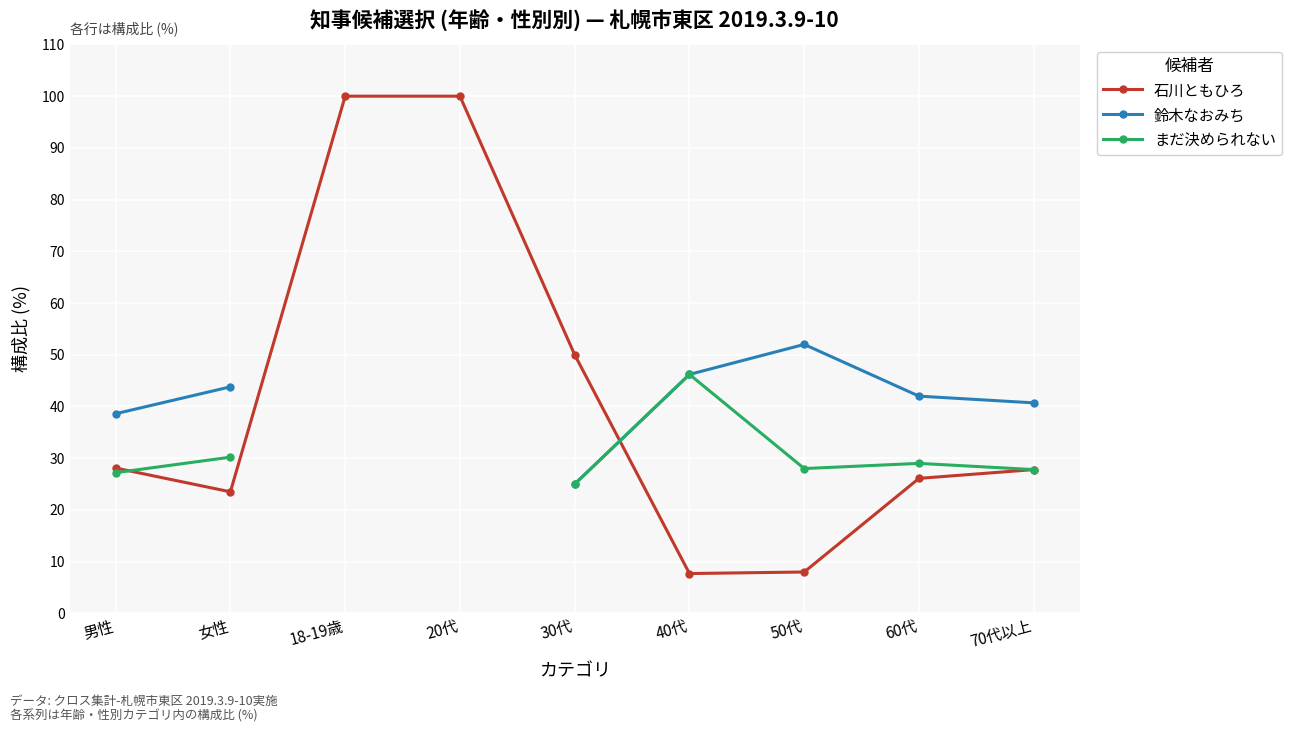

True or false: 石川ともひろ has a value of 4.6 at 40代.

False